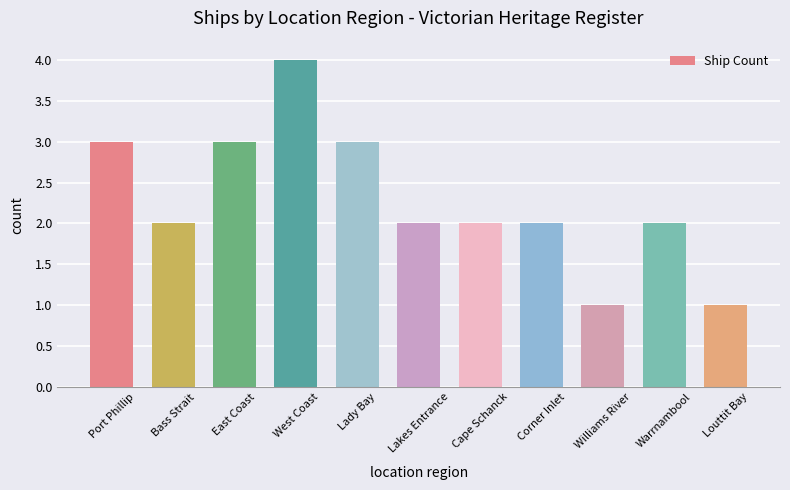

True or false: the data shows 4 at East Coast.

False